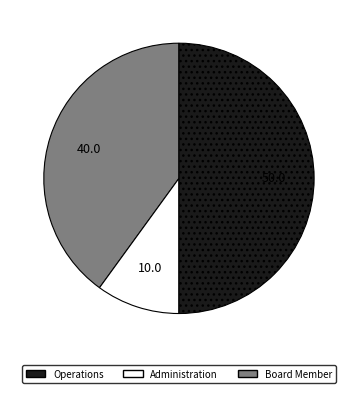

Does Administration represent more than half of the total?

No